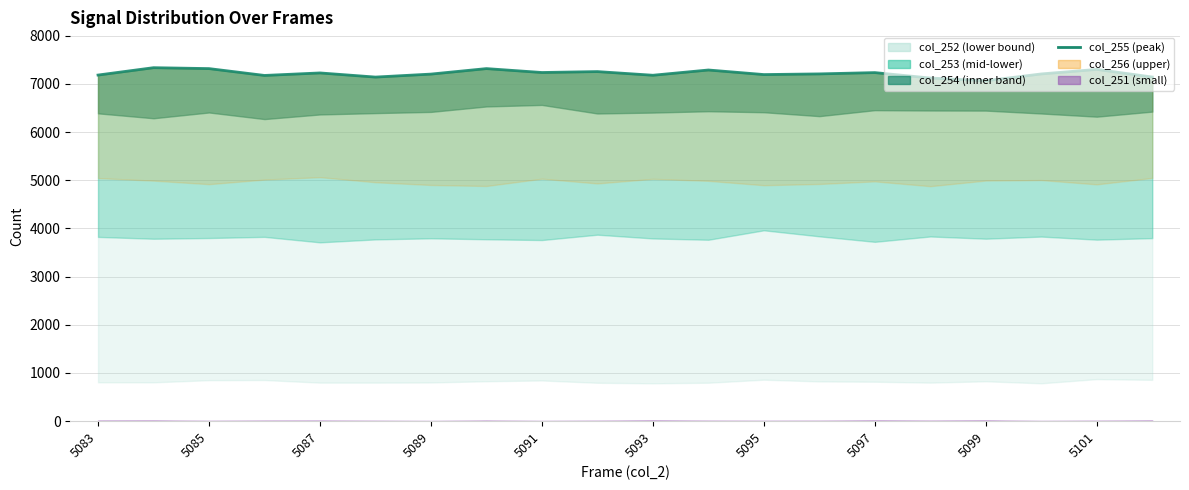

Count the number of values greater than 7209.

9